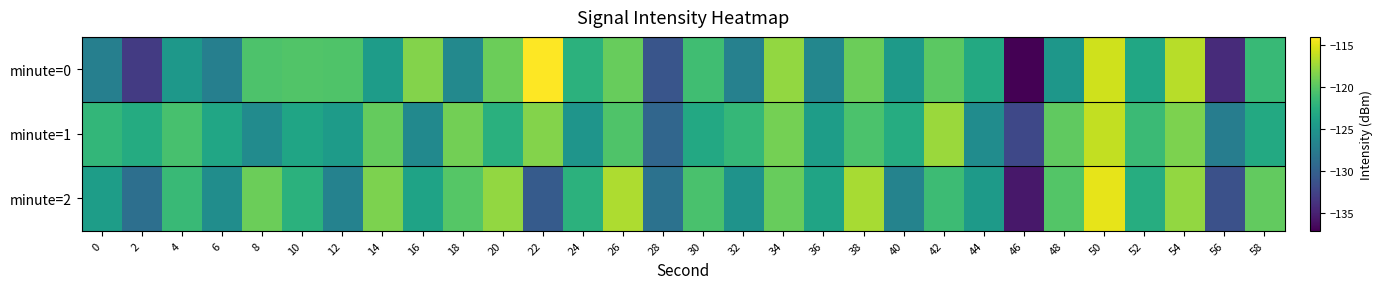

What is the difference between the highest and lowest values at 2?

10.1